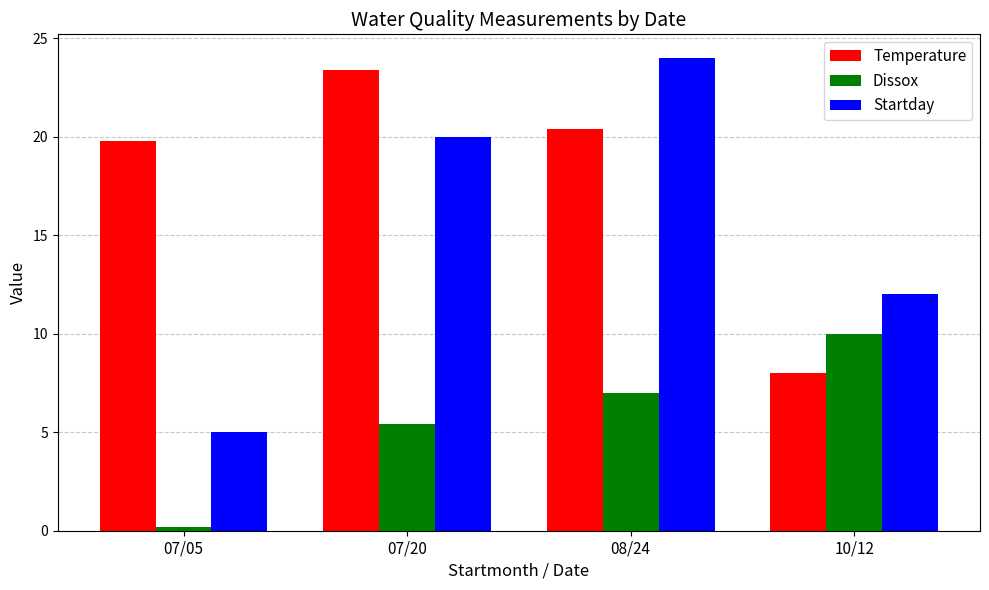

How many bars are there in each group?

3